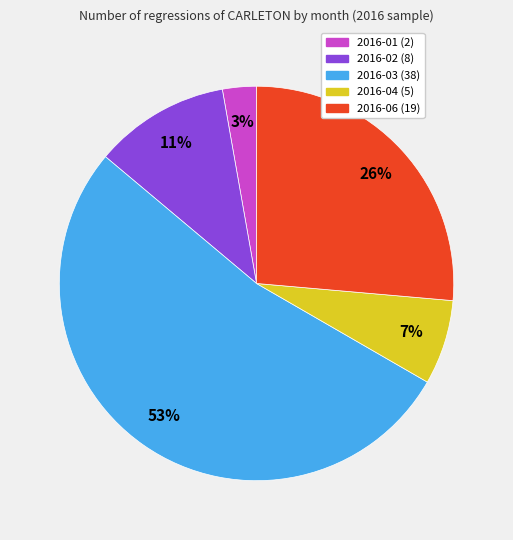

The 2016-06 slice represents 26% of the pie. True or false?

True